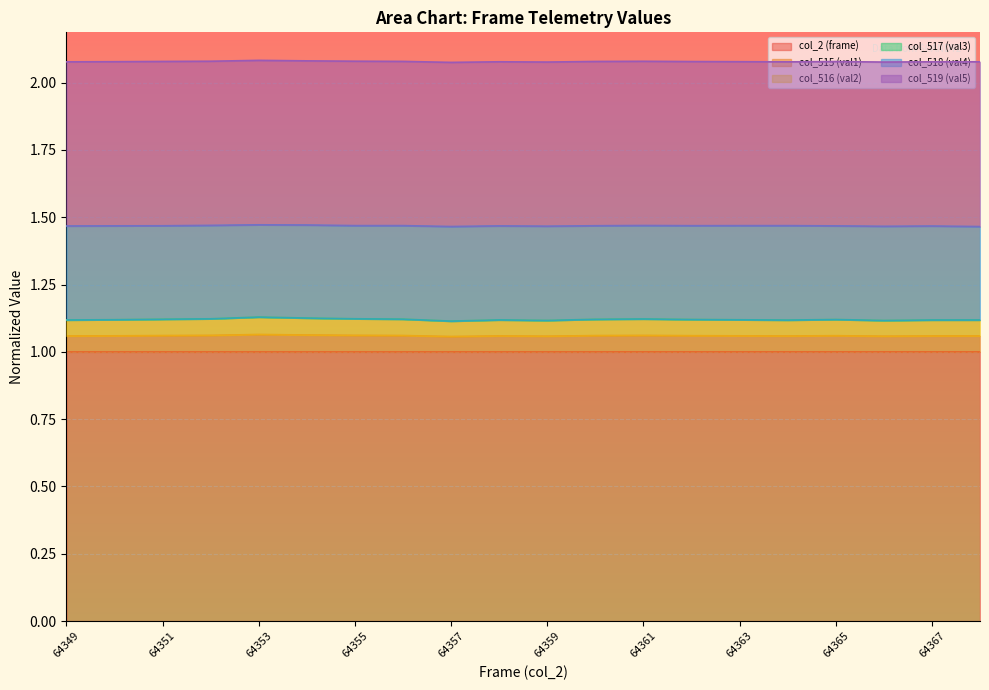

Does the chart display data point markers on the line(s)?

No